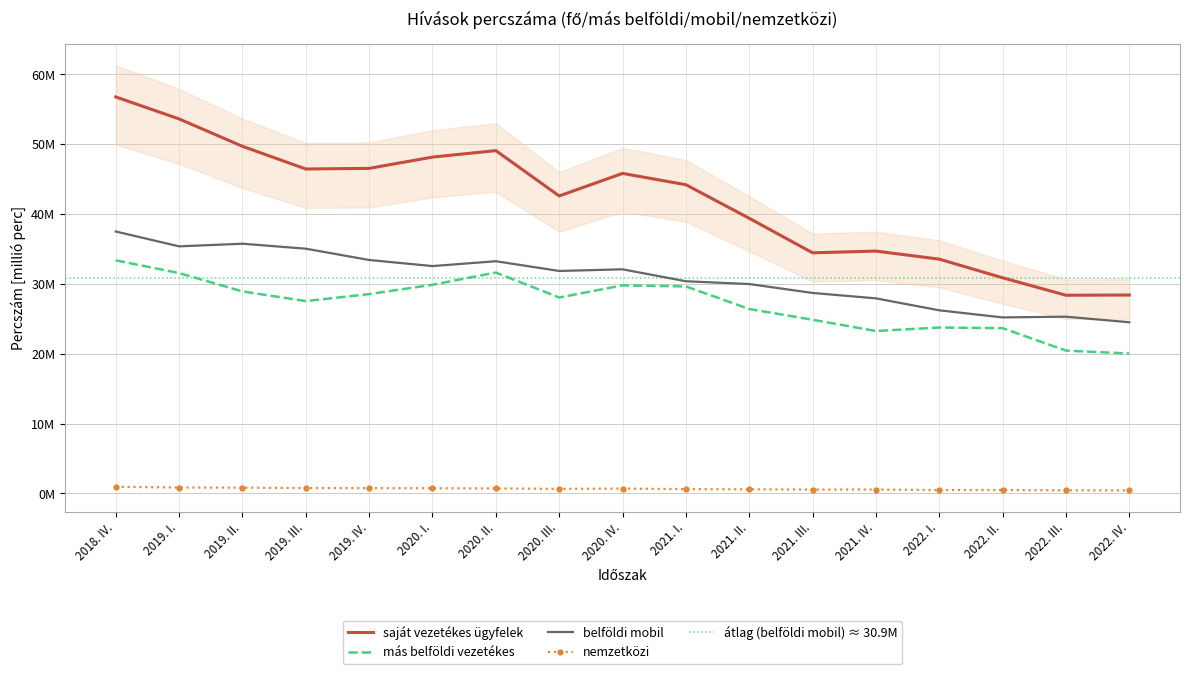

At which category does más belföldi vezetékes reach its first local valley?

2019. III.